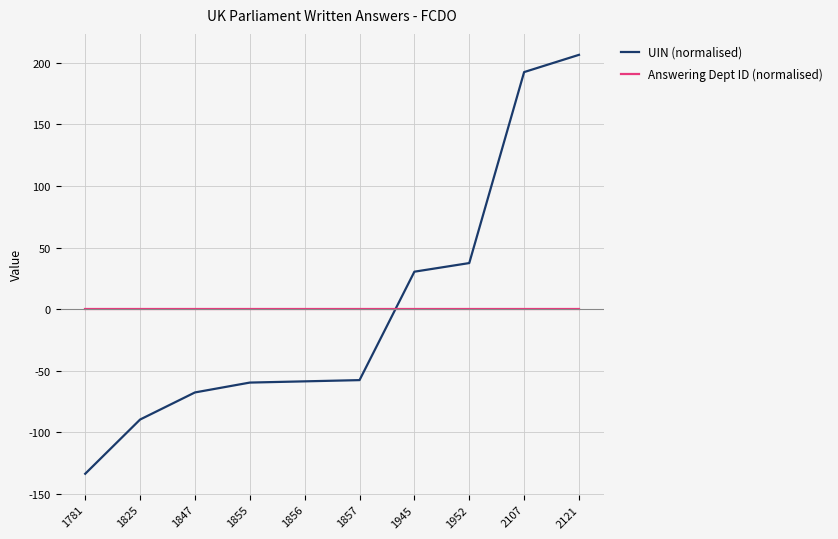

Rank the series at 1855 from lowest to highest value.

UIN (normalised), Answering Dept ID (normalised)